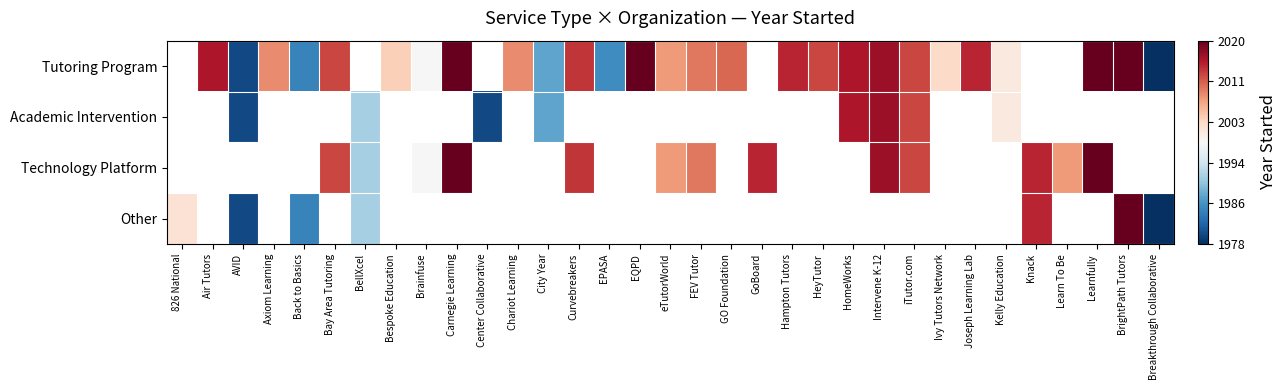

Which category has the lowest value across all series?

Breakthrough Collaborative